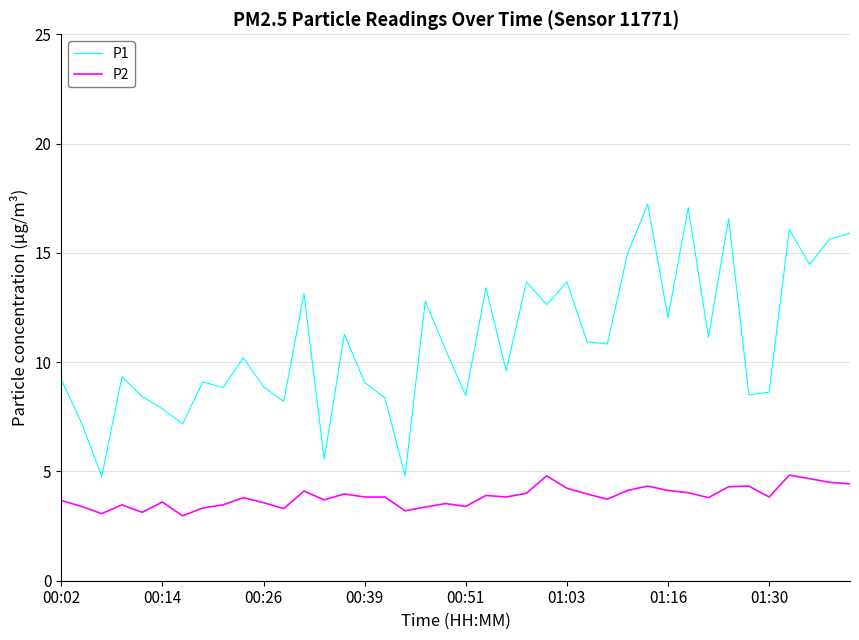

Rank the series by their average value, from highest to lowest.

P1, P2